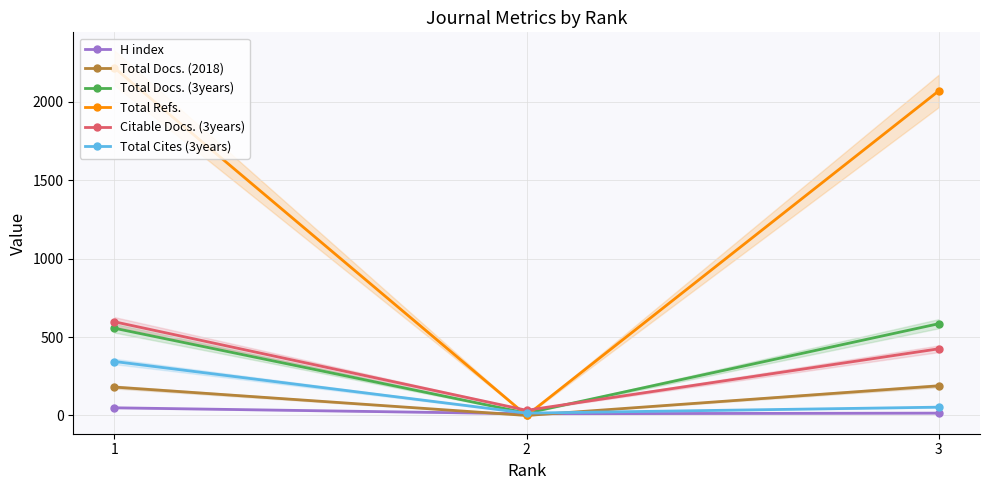

At which category does the chart reach its peak across all series?

1